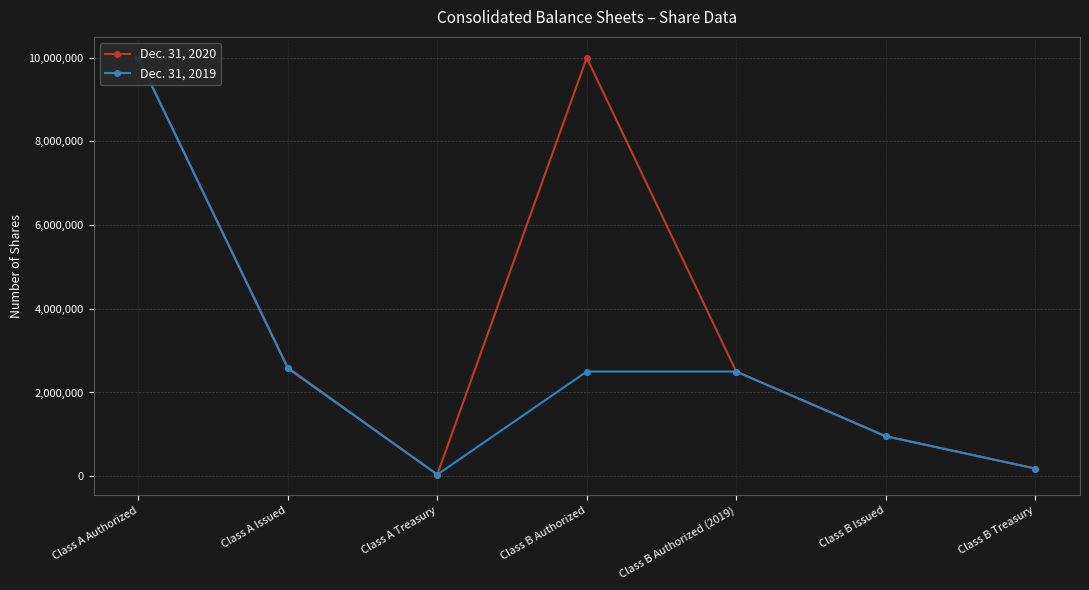

Is it true that Dec. 31, 2020 equals 3419044 at Class B Authorized (2019)?

False